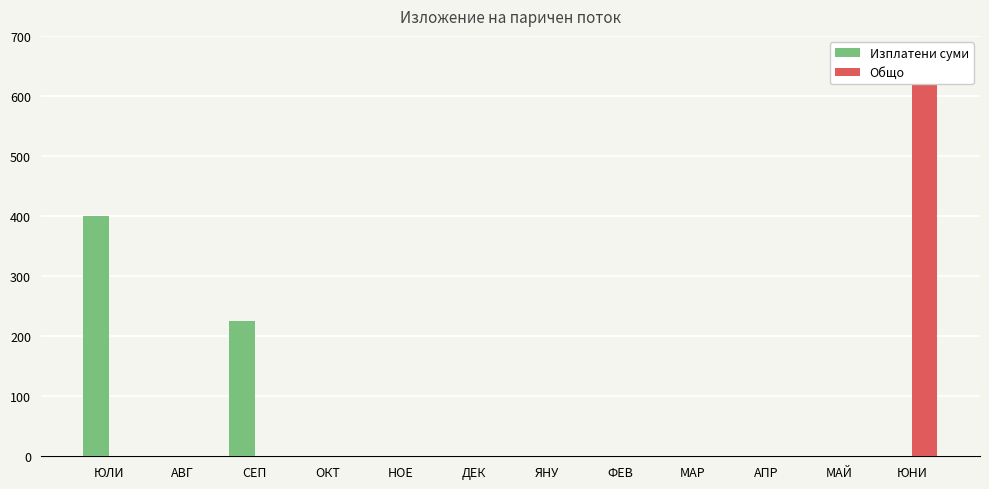

How many bars are there in each group?

2